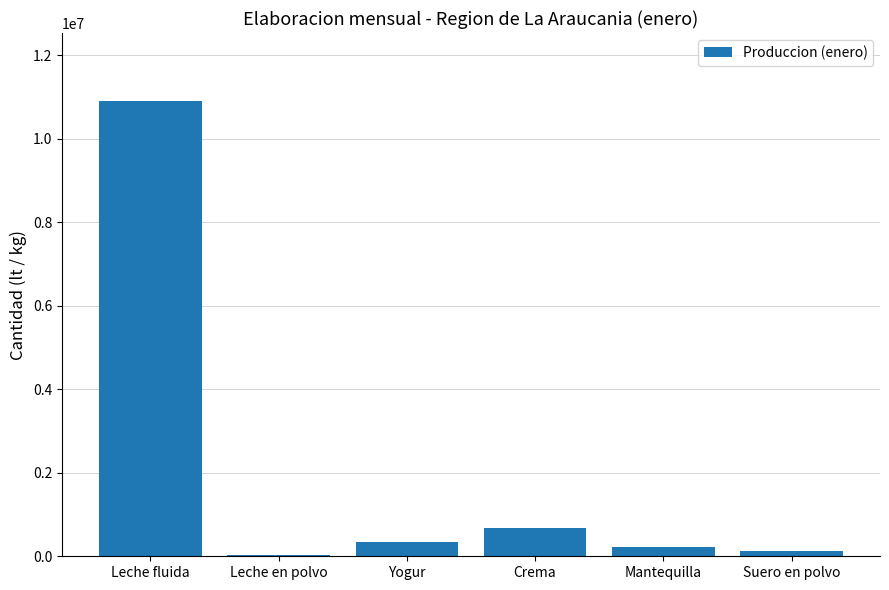

What is the sum of the values at Leche fluida and Yogur?

11243772